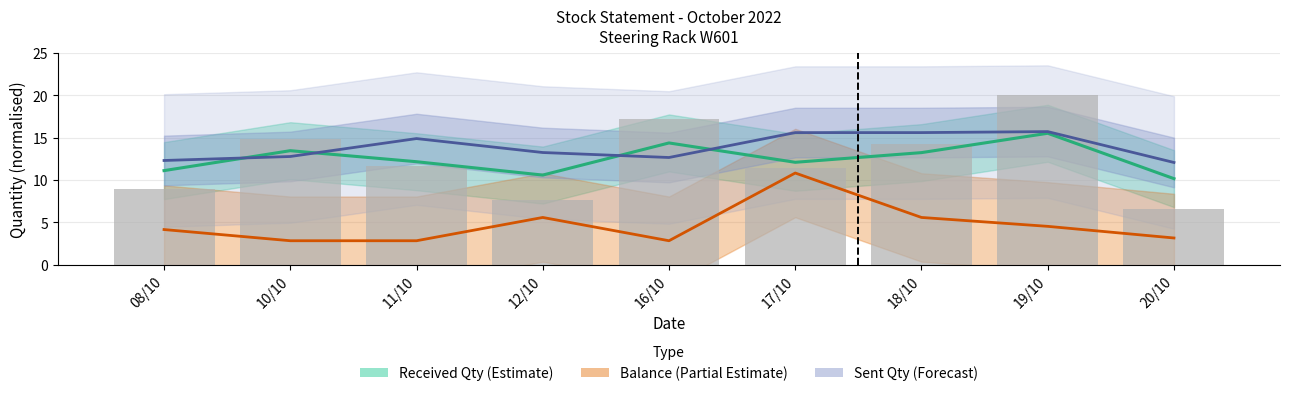

How many values in the Sent Qty series exceed 13?

5